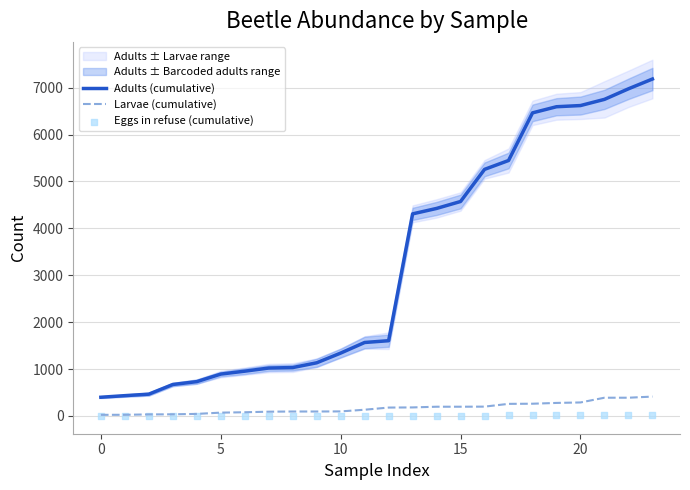

Which series contains the highest Y value?

Adults (cumulative)